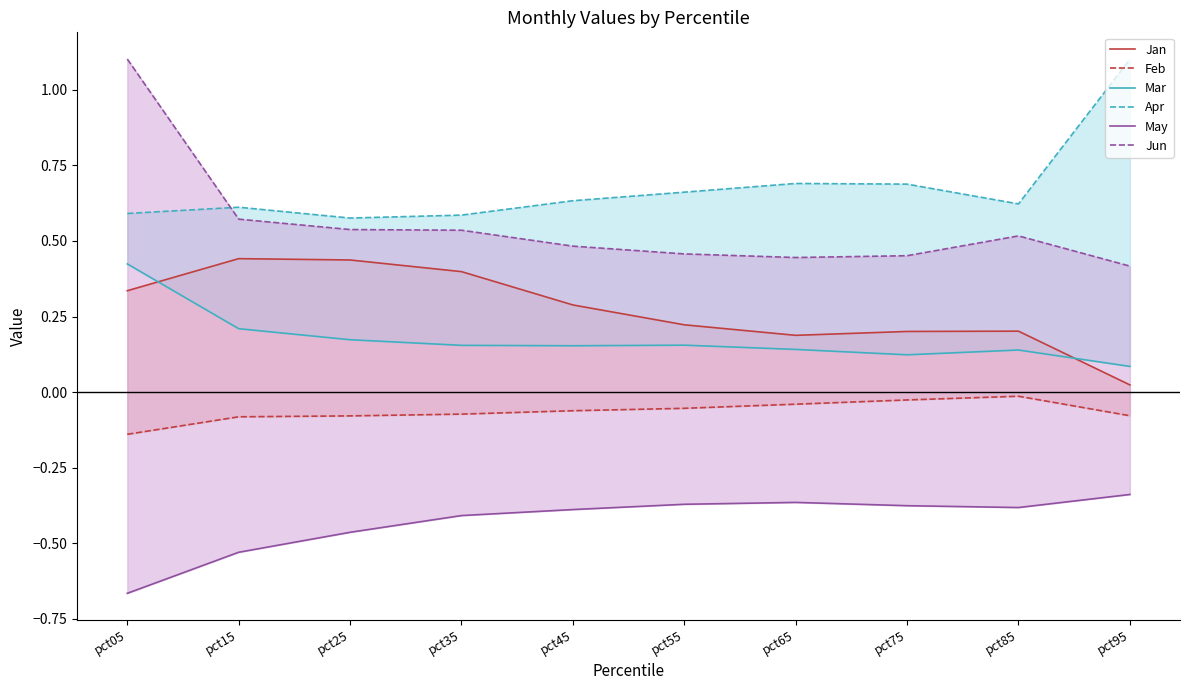

Rank the series at pct85 from highest to lowest value.

Apr, Jun, Jan, Mar, Feb, May